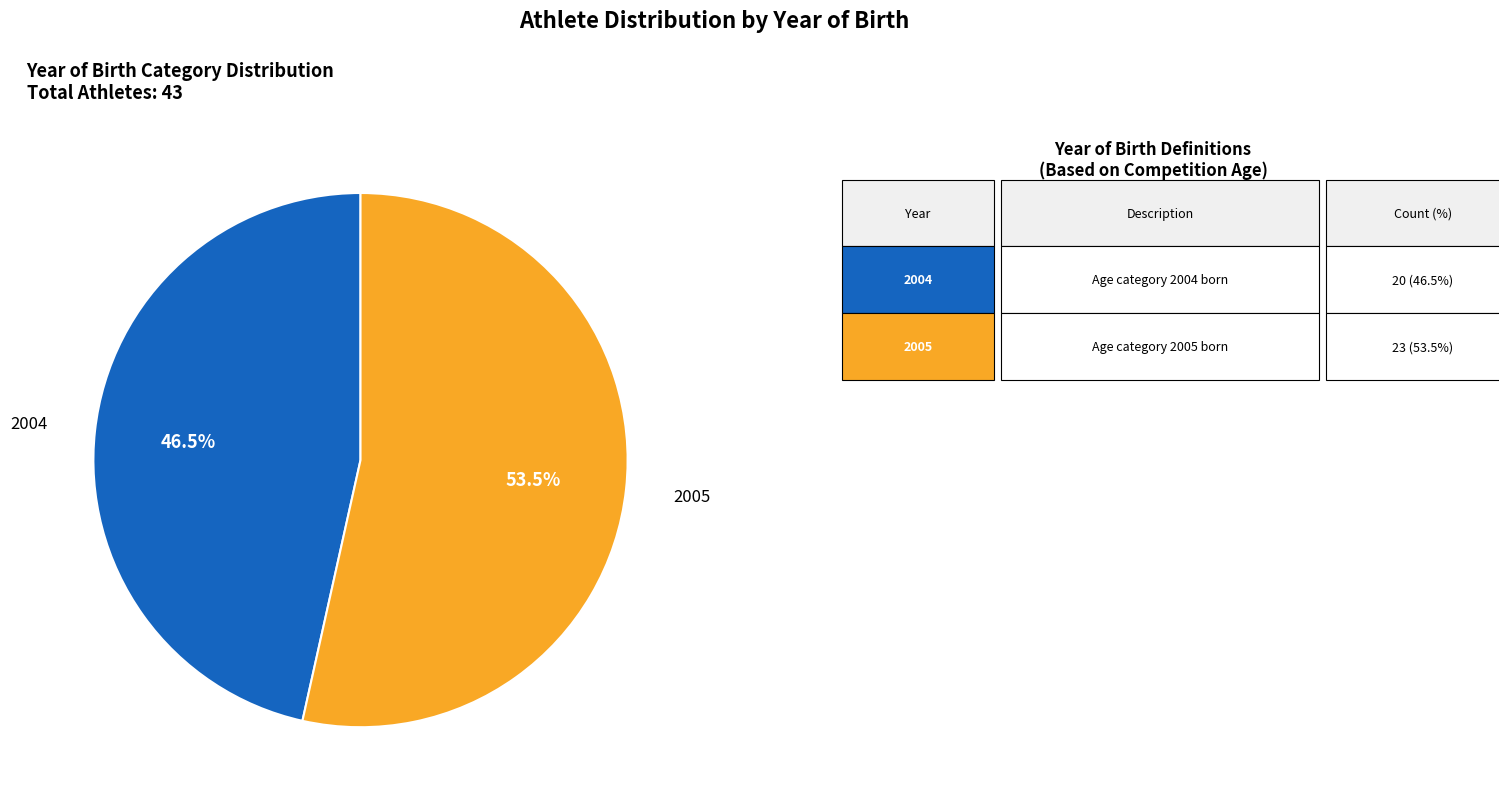

Is there a majority slice in this chart?

Yes